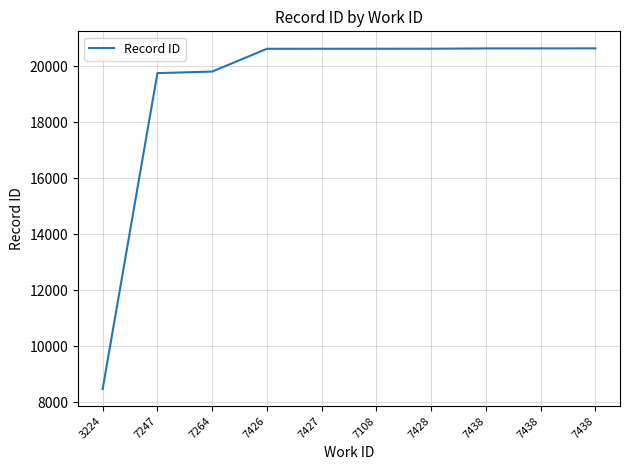

Is it true that the value at 7264 is 9836?

False